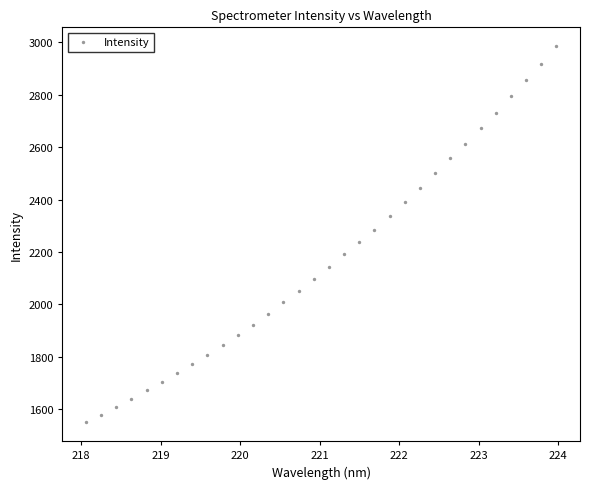

What is the range of Y values (max minus min)?

1437.4